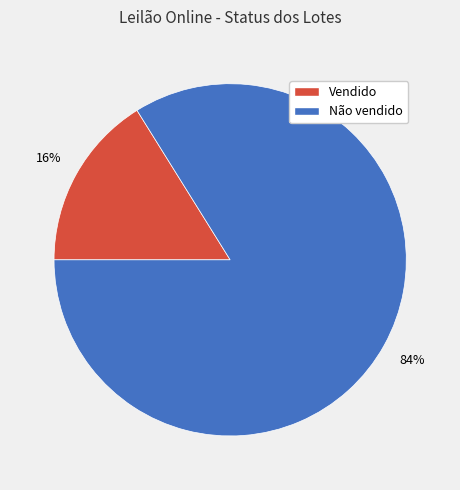

Do Não vendido and Vendido together represent more than half of the pie?

Yes